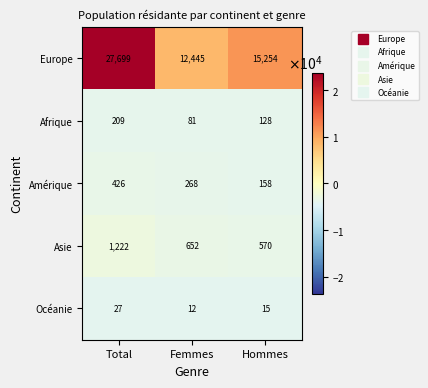

Reading left to right, what are all the values shown in this chart?

Europe: Total=27699	Femmes=12445	Hommes=15254
Afrique: Total=209	Femmes=81	Hommes=128
Amérique: Total=426	Femmes=268	Hommes=158
Asie: Total=1222	Femmes=652	Hommes=570
Océanie: Total=27	Femmes=12	Hommes=15